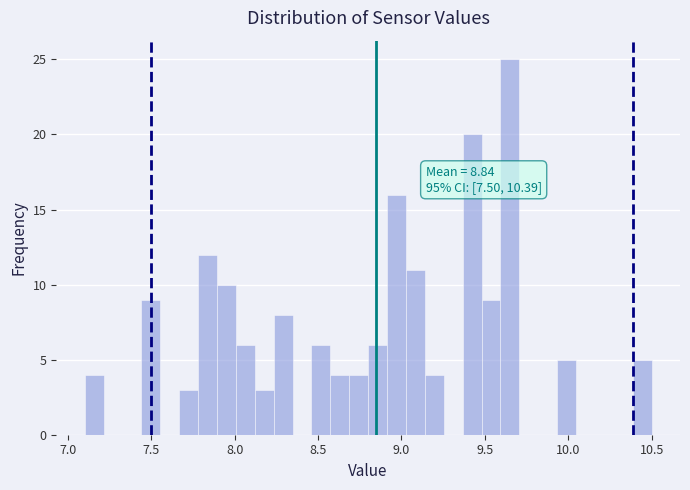

Around what value on the x-axis is the tallest bar? Give the approximate position of its centre, as read against the axis.

9.65